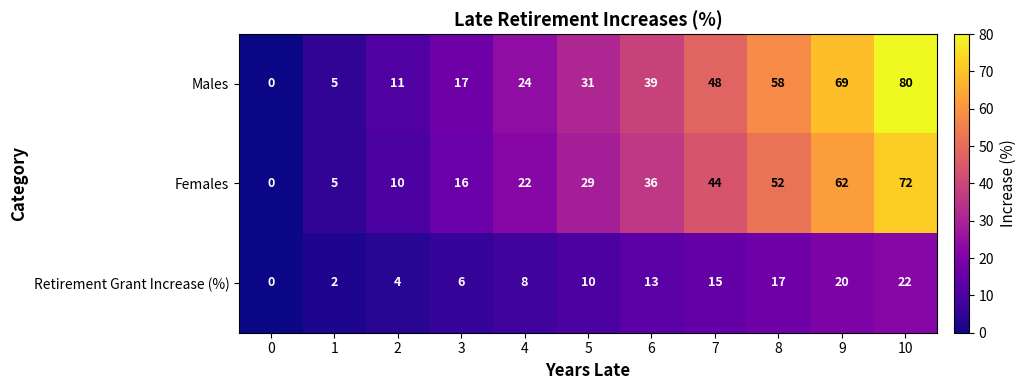

Which series has the widest spread of values?

Males